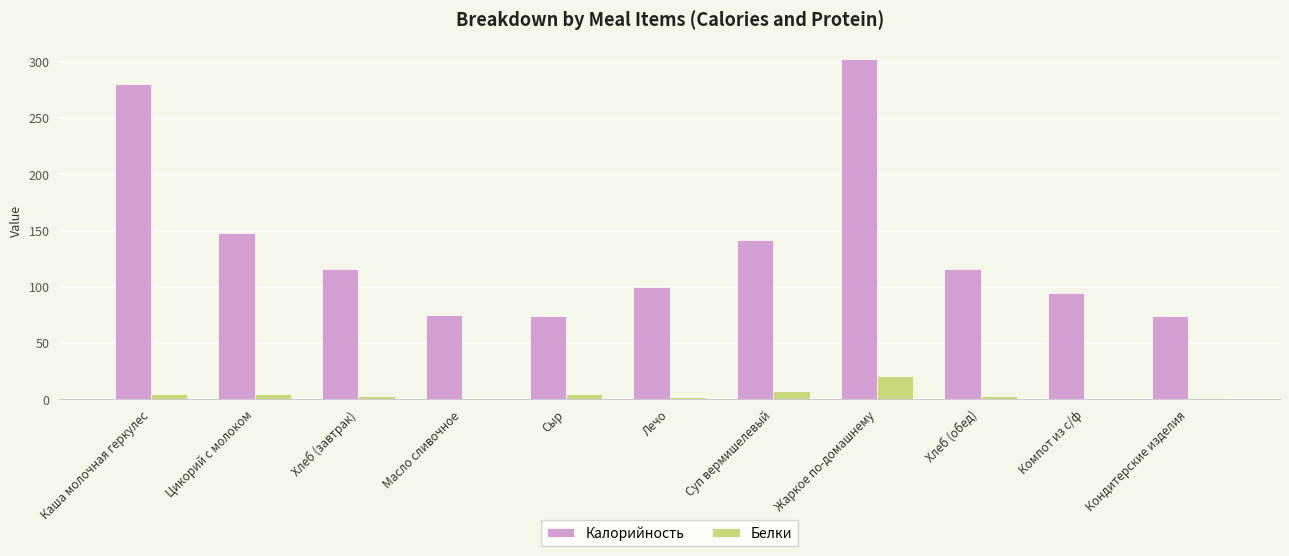

Where does the Белки series first go above 3?

Каша молочная геркулес